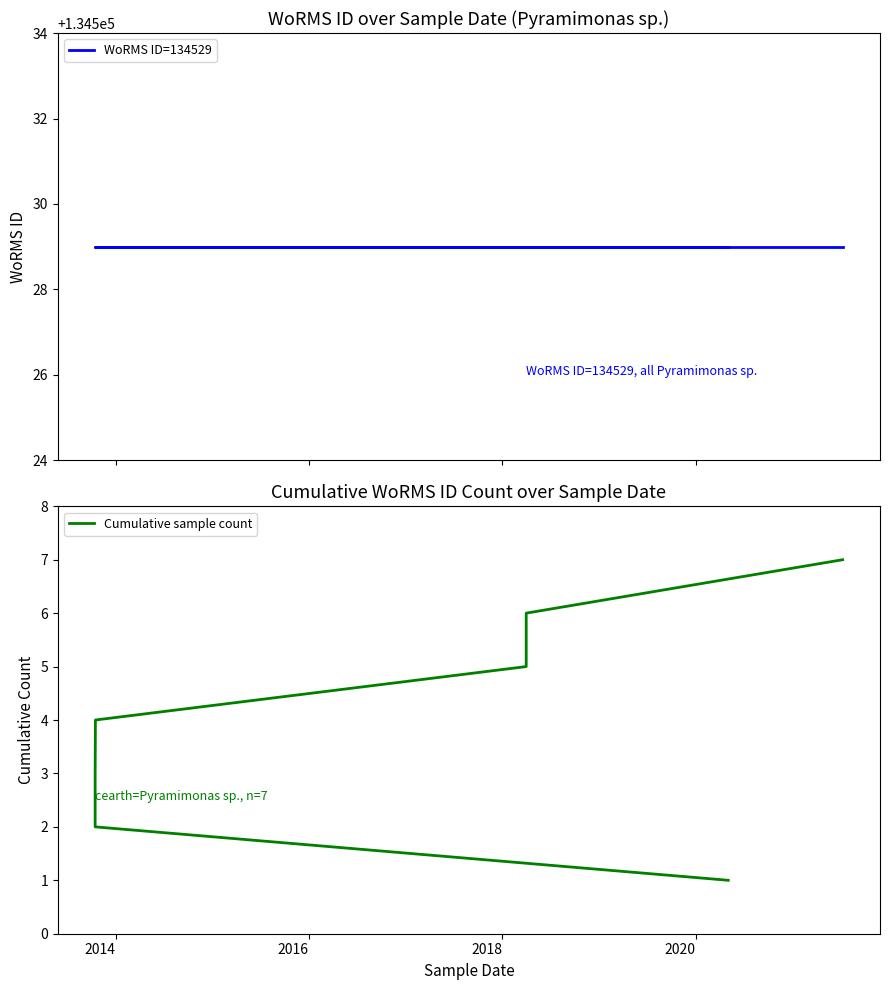

True or false: WoRMS ID=134529 has more than 0 interior local peaks.

False